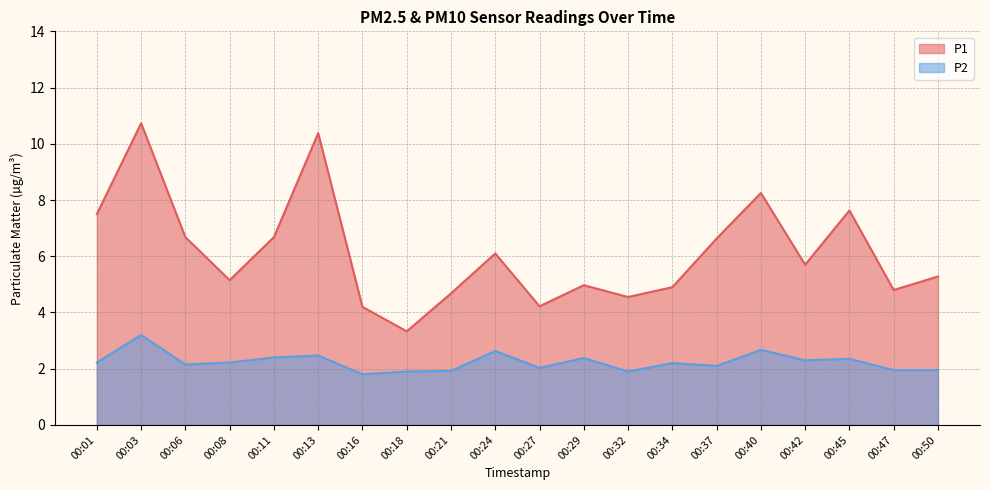

Which category has the highest value in the P1 series?

00:03